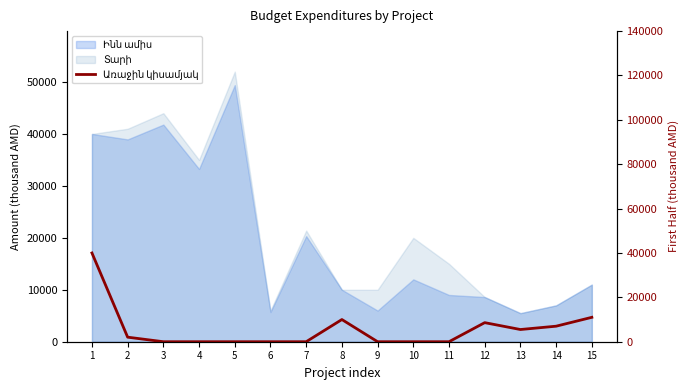

What is the sum of all values?

84150